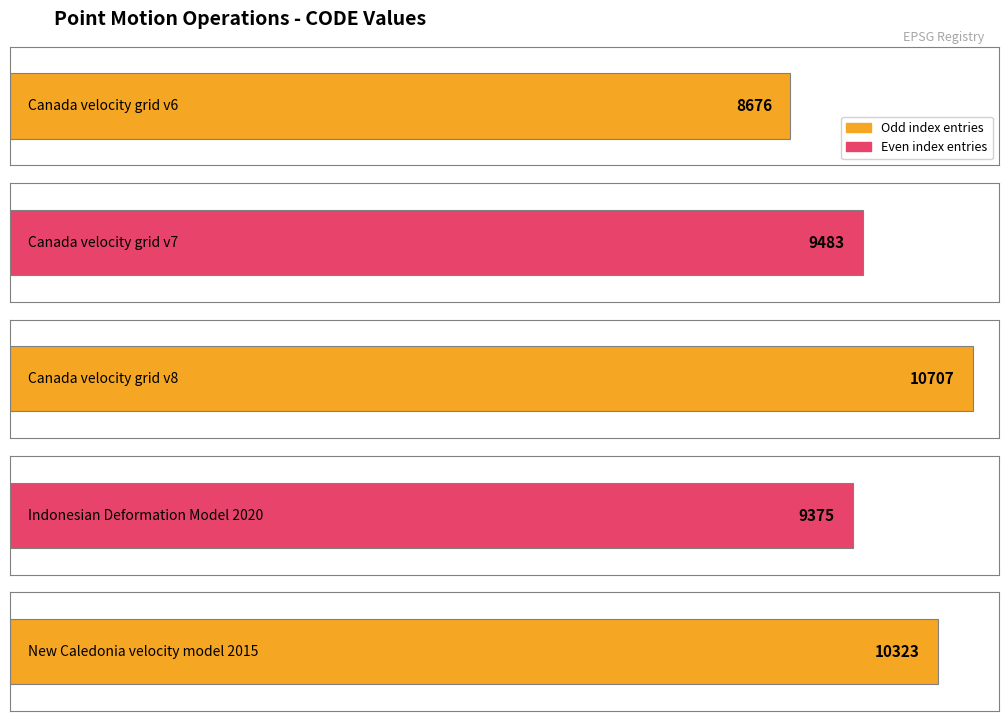

What is the greatest value displayed?

10707